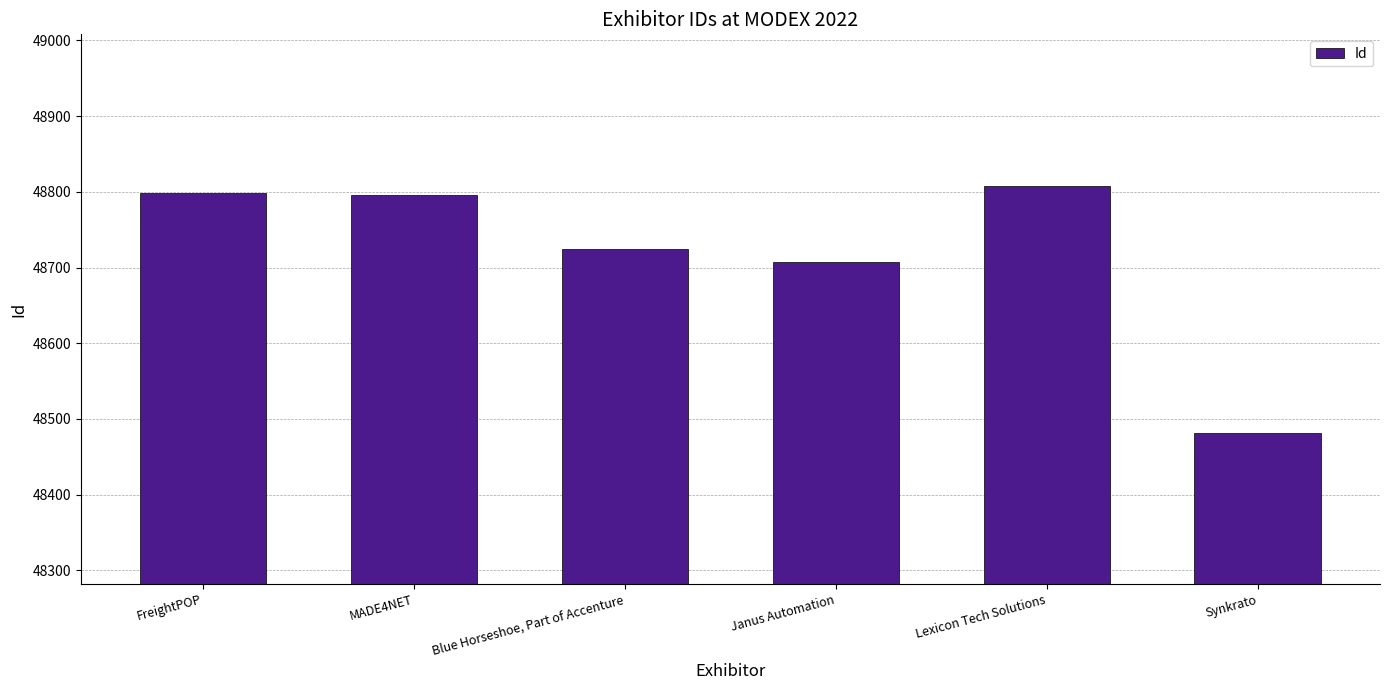

Rank the categories by value from highest to lowest.

Lexicon Tech Solutions, FreightPOP, MADE4NET, Blue Horseshoe, Part of Accenture, Janus Automation, Synkrato